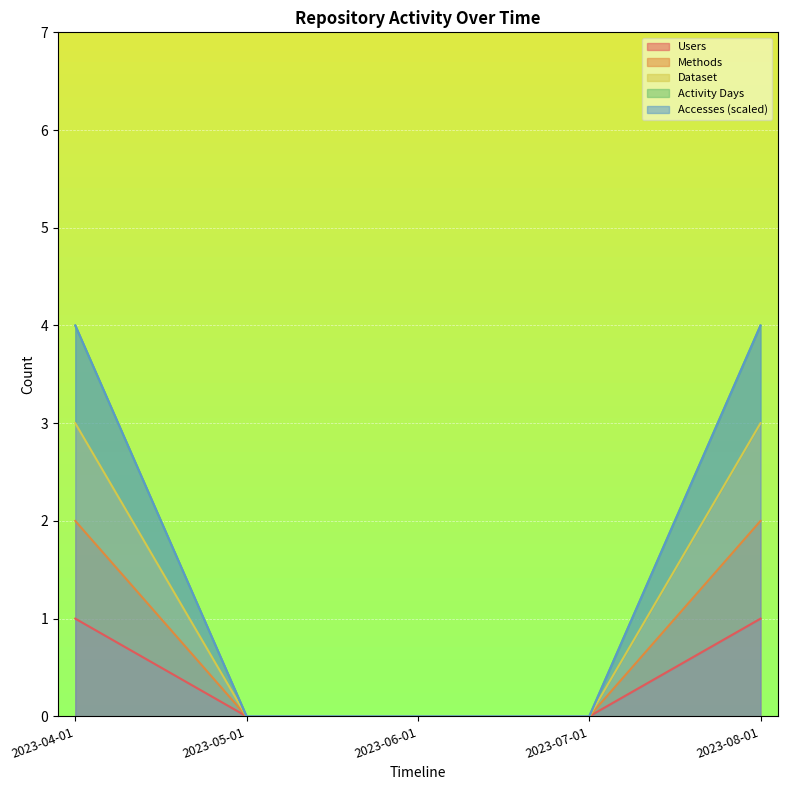

Rank the series at 2023-07-01 from lowest to highest value.

Users, Methods, Dataset, Accesses, Activity Days